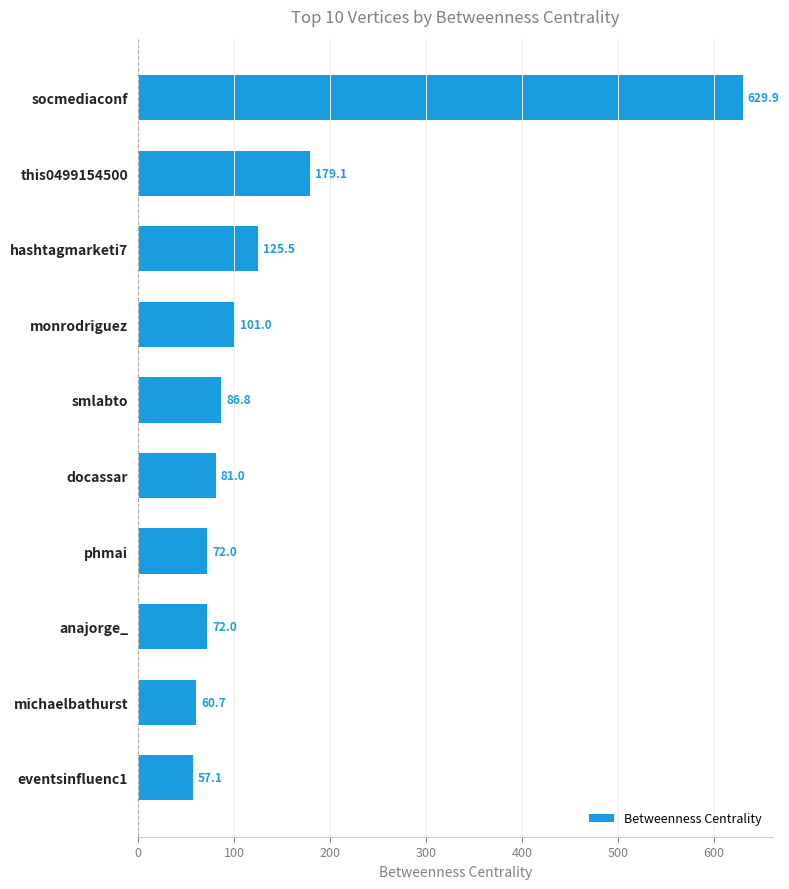

What is the minimum value shown in the chart?

57.1